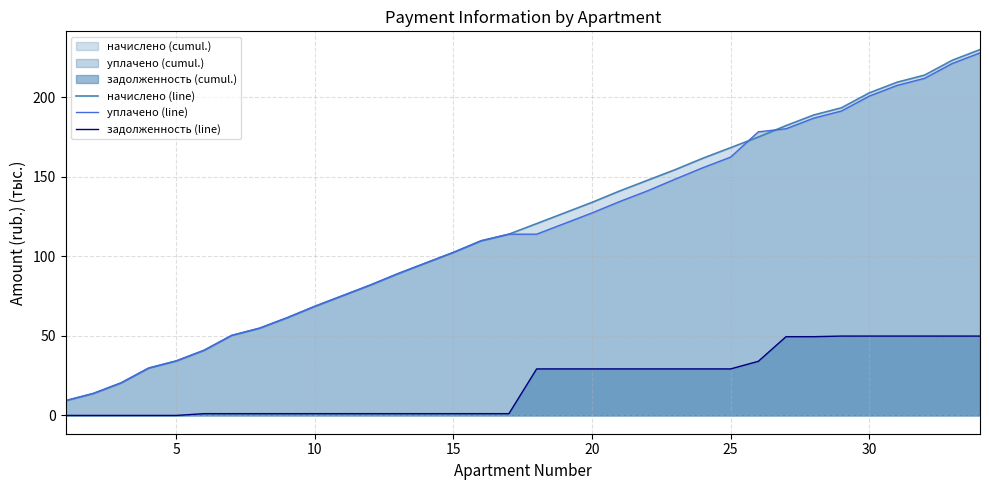

What is the greatest value displayed?

230.0